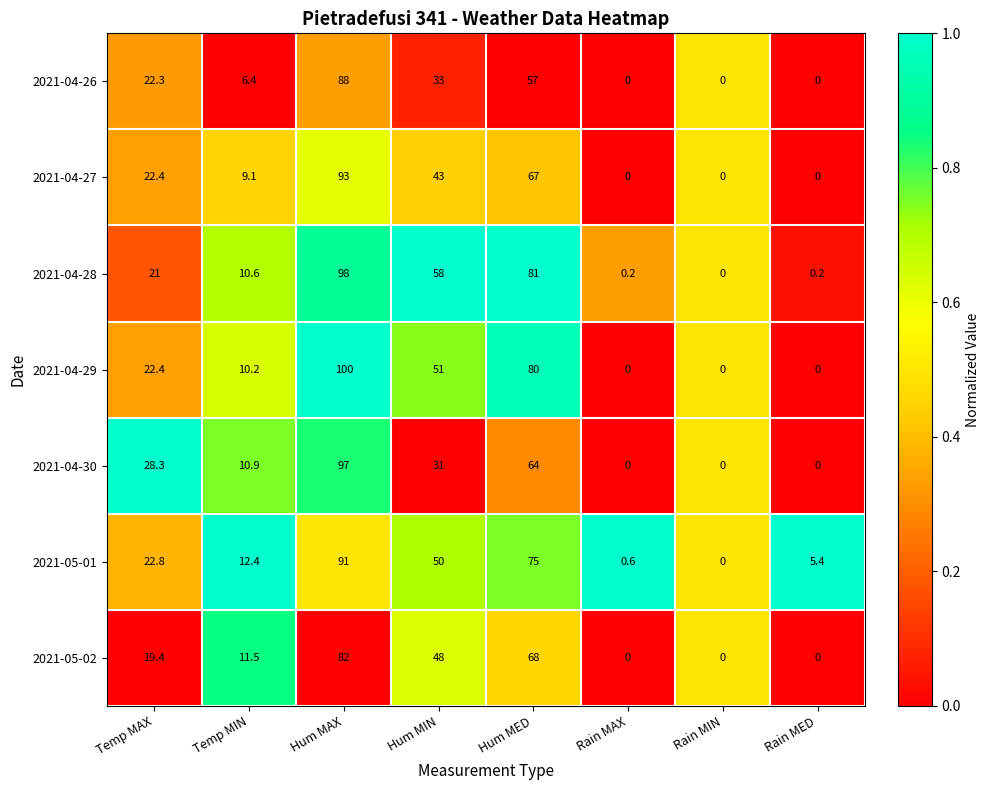

What is the average value of the 2021-04-26 series?

25.8